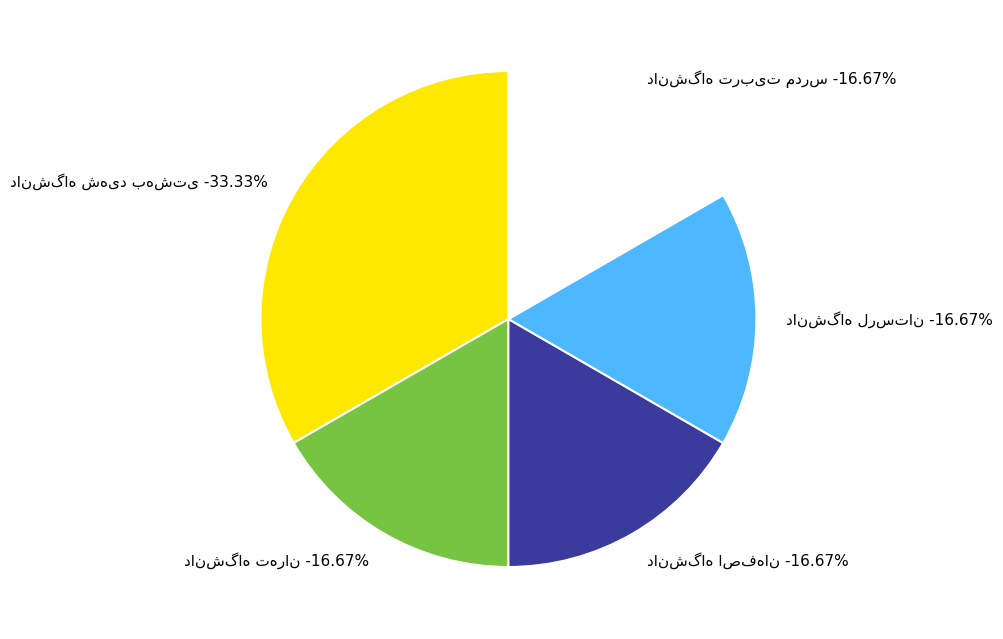

What percentage is the دانشگاه تربیت مدرس slice, to the nearest percent?

17%